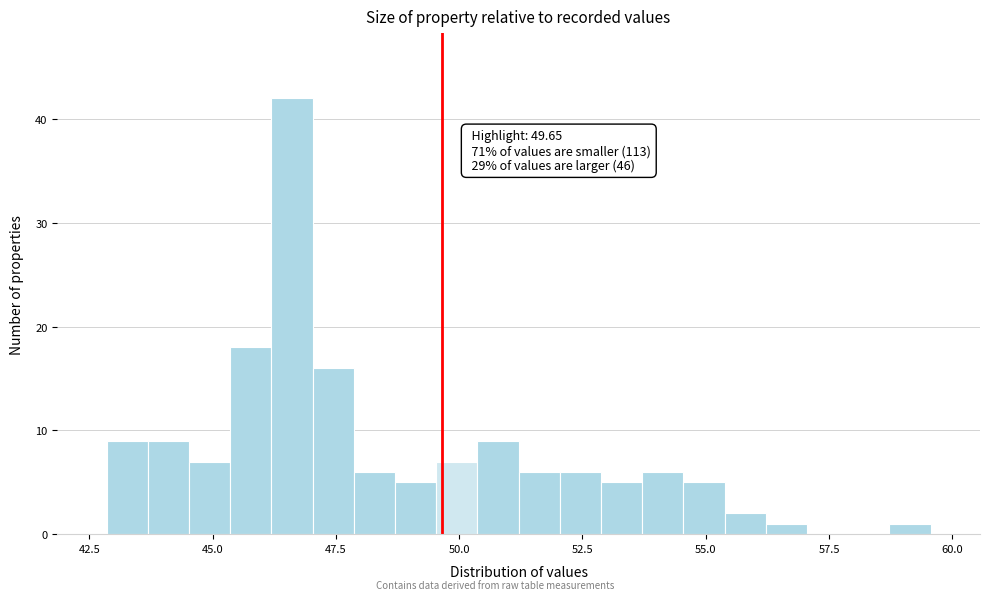

Read against the x-axis, roughly where is the centre of the tallest bar?

46.5